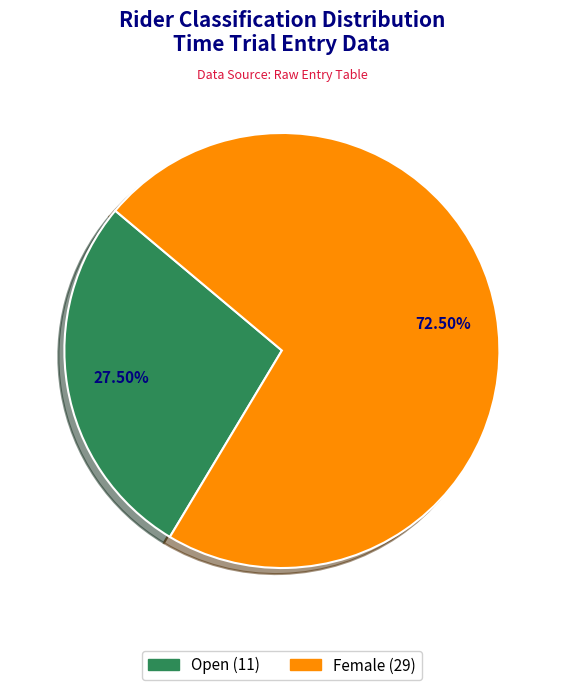

Is it true that Open is 37% of the pie?

False